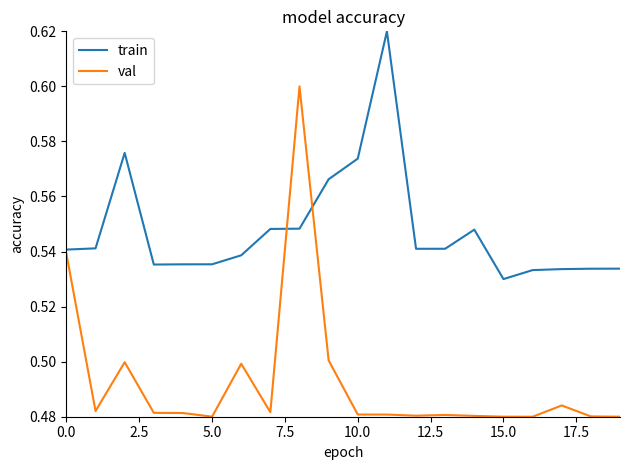

Rank the series by their maximum value, from lowest to highest.

val, train